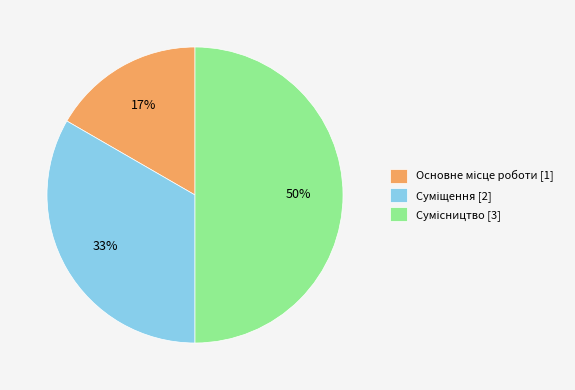

Is there a majority slice in this chart?

No